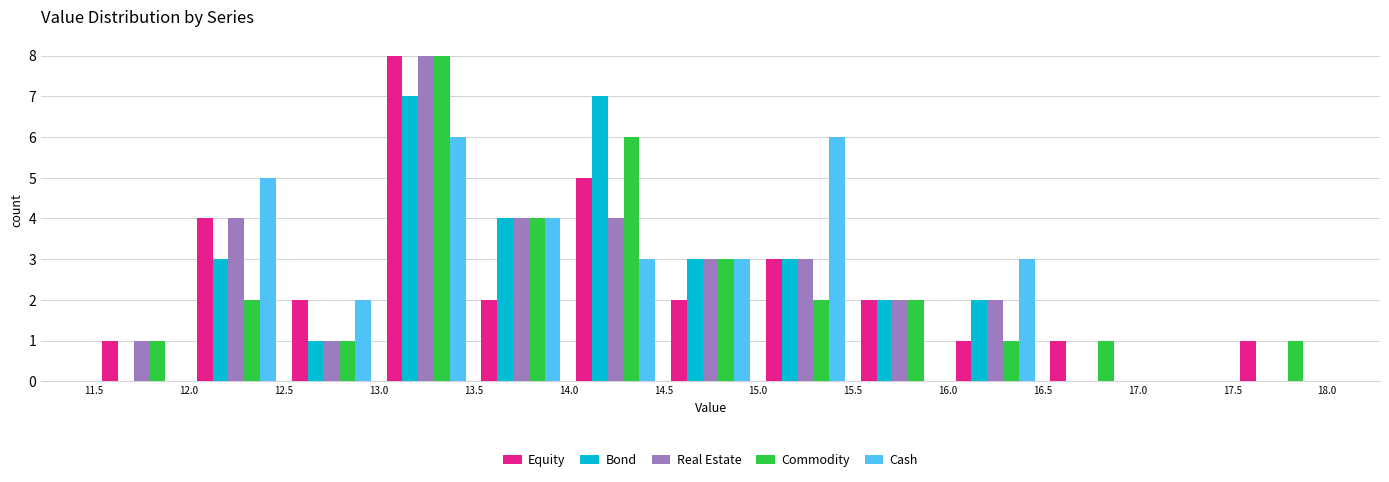

Reading left to right, list every range on the x-axis with the height of the bar of each series over it. The values are not printed on the chart, so give them approximately, as read against the axis.

11.5 to 12.0: Equity=1	Bond=0	Real Estate=1	Commodity=1	Cash=0
12.0 to 12.5: Equity=4	Bond=3	Real Estate=4	Commodity=2	Cash=5
12.5 to 13.0: Equity=2	Bond=1	Real Estate=1	Commodity=1	Cash=2
13.0 to 13.5: Equity=8	Bond=7	Real Estate=8	Commodity=8	Cash=6
13.5 to 14.0: Equity=2	Bond=4	Real Estate=4	Commodity=4	Cash=4
14.0 to 14.5: Equity=5	Bond=7	Real Estate=4	Commodity=6	Cash=3
14.5 to 15.0: Equity=2	Bond=3	Real Estate=3	Commodity=3	Cash=3
15.0 to 15.5: Equity=3	Bond=3	Real Estate=3	Commodity=2	Cash=6
15.5 to 16.0: Equity=2	Bond=2	Real Estate=2	Commodity=2	Cash=0
16.0 to 16.5: Equity=1	Bond=2	Real Estate=2	Commodity=1	Cash=3
16.5 to 17.0: Equity=1	Bond=0	Real Estate=0	Commodity=1	Cash=0
17.0 to 17.5: Equity=0	Bond=0	Real Estate=0	Commodity=0	Cash=0
17.5 to 18.0: Equity=1	Bond=0	Real Estate=0	Commodity=1	Cash=0